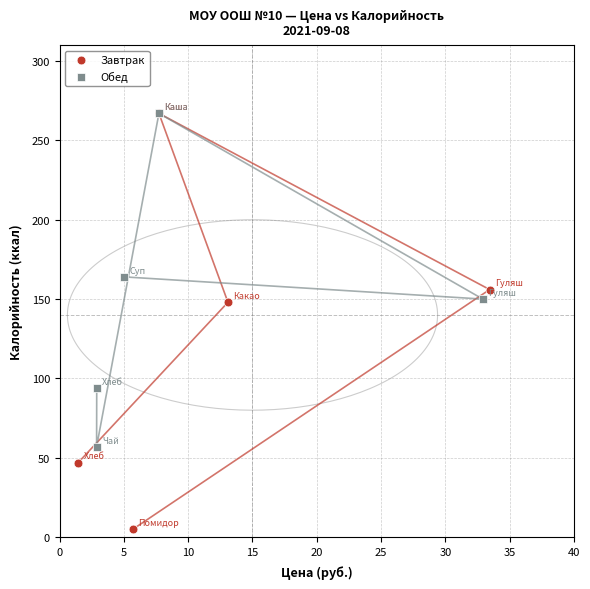

Which series has the widest spread of Y values?

Завтрак